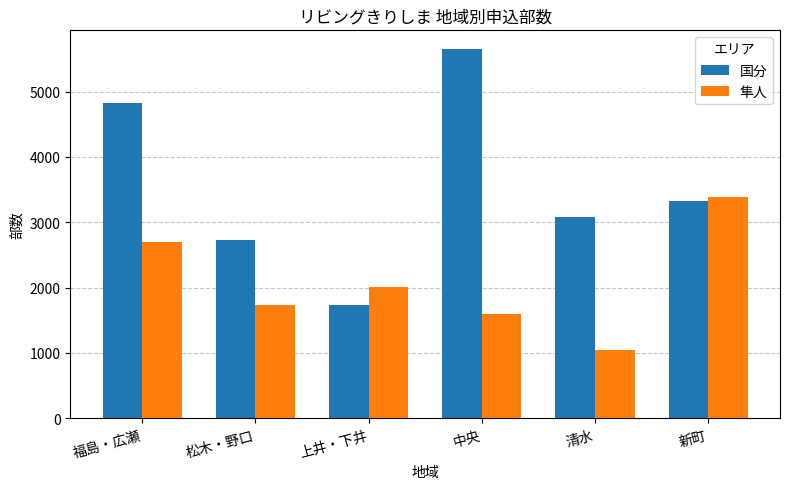

Which series changed the most between 上井・下井 and 清水?

国分